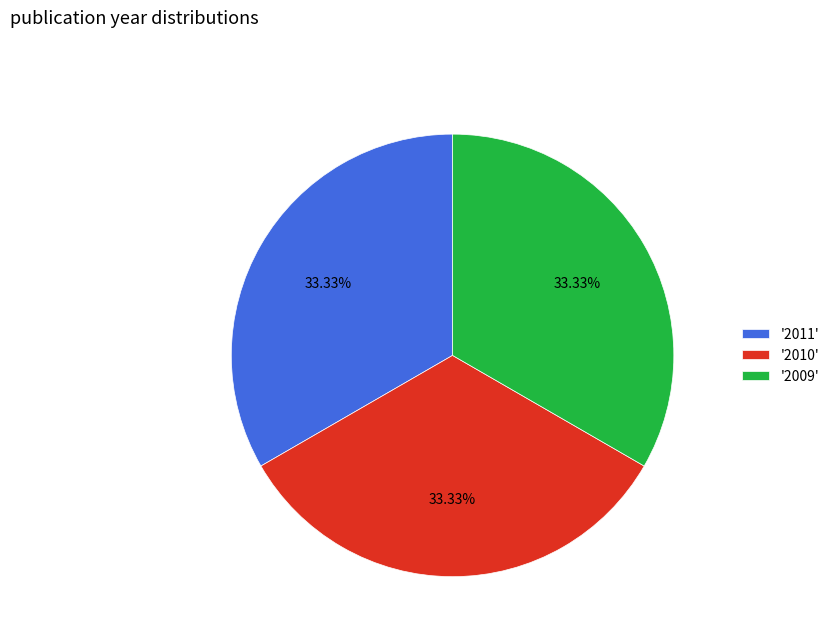

How many segments does this pie chart have?

3